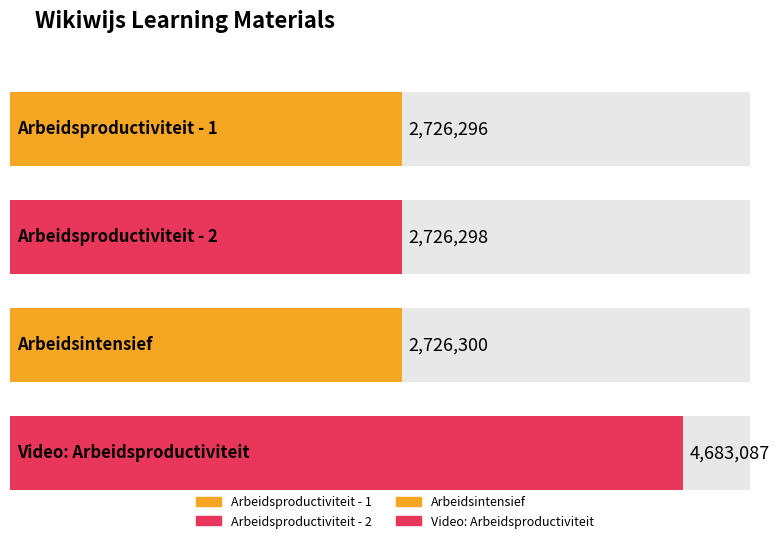

Reading left to right, transcribe all the data shown in this chart.

2726296	2726298	2726300	4683087